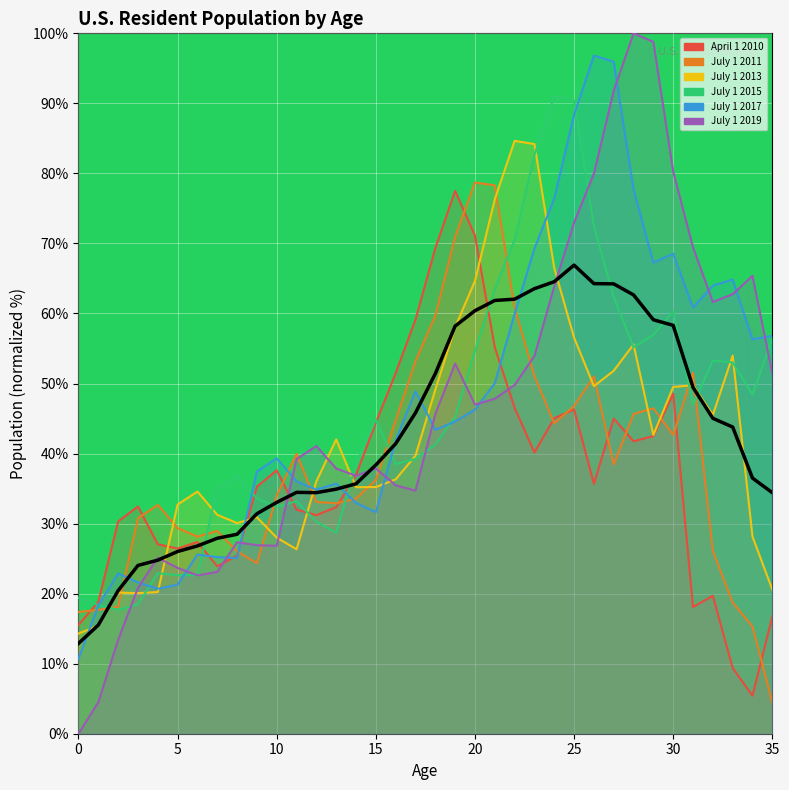

True or false: July 1 2011 and July 1 2019 intersect in this chart.

True